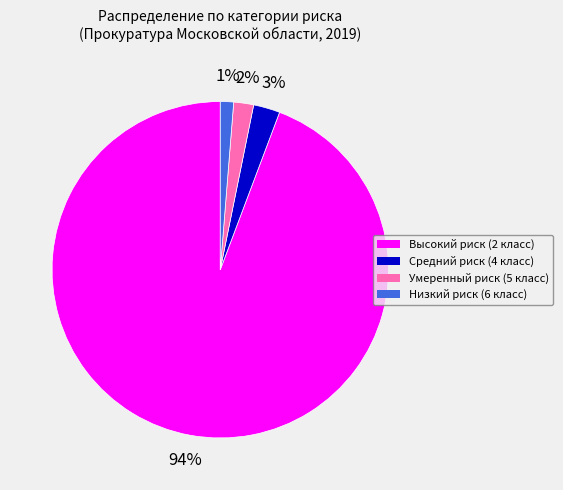

Does Высокий риск (2 класс) account for over 50% of the chart?

Yes